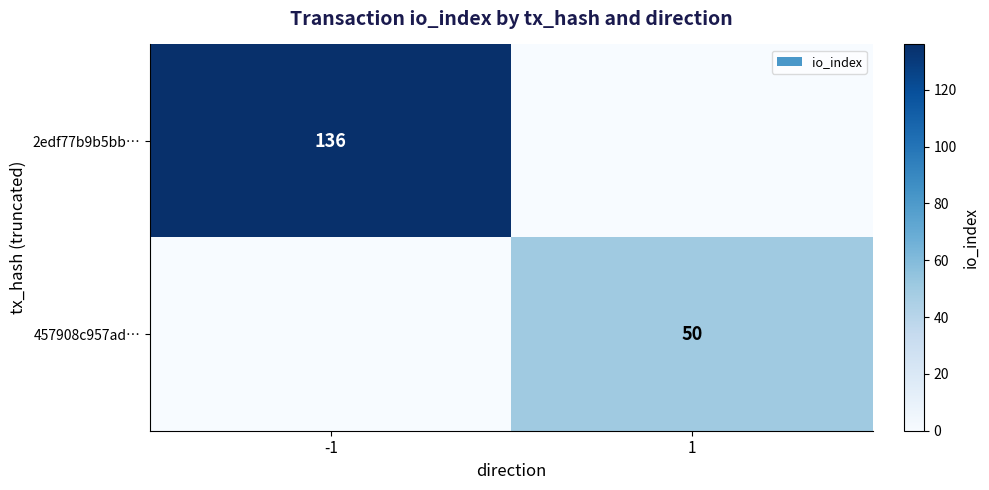

What is the greatest value displayed?

136